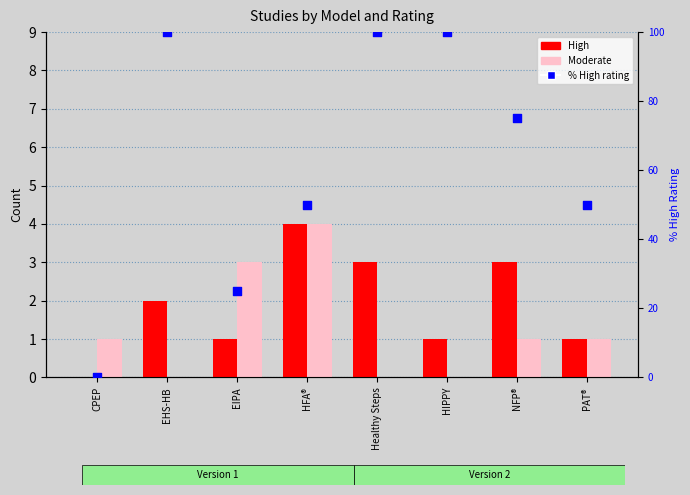

Is the value of % High rating at HFA® greater than the value of High at EHS-HB?

Yes